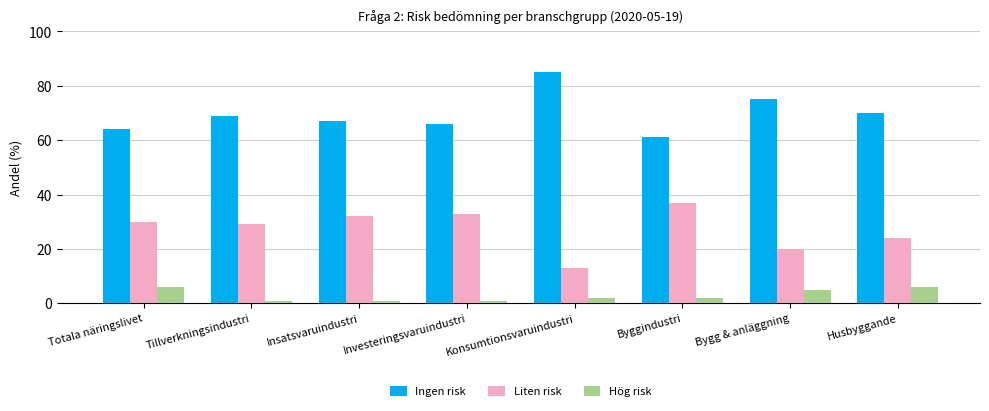

Count the Hög risk values in the range 1 to 6.

8